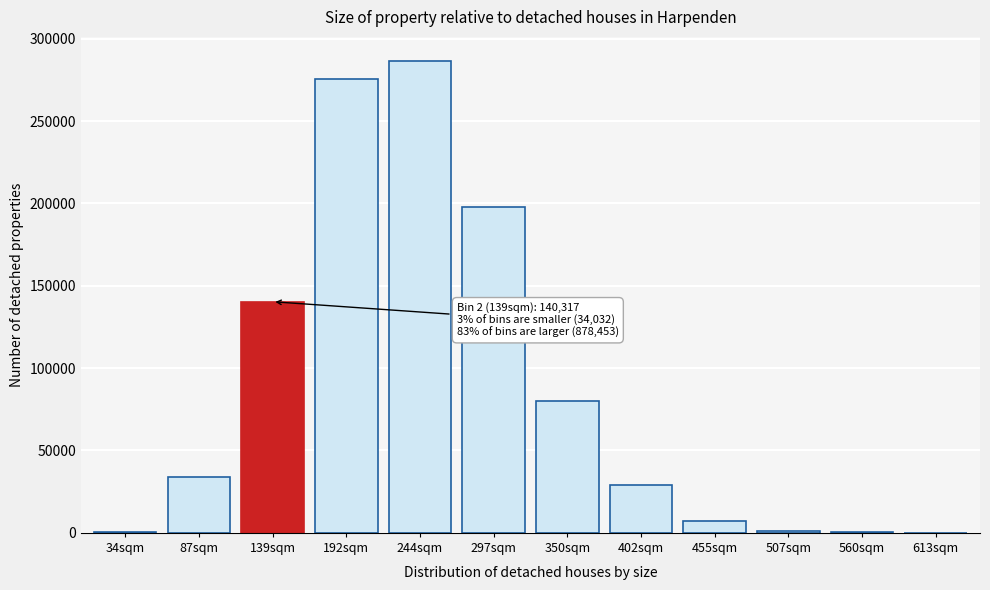

Between 192sqm and 297sqm, which is larger?

192sqm